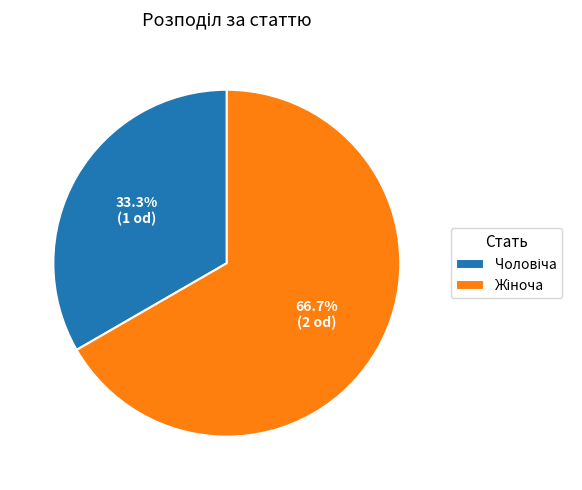

Does any single category account for the majority?

Yes